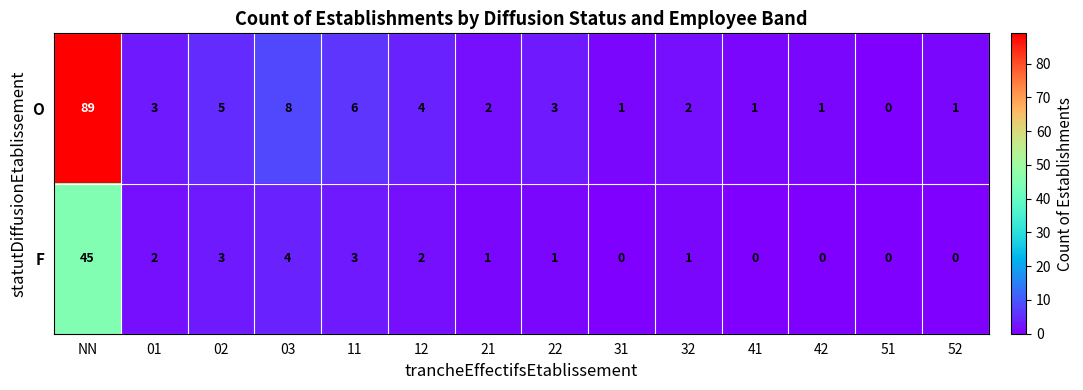

How many data points in F are less than 1?

5